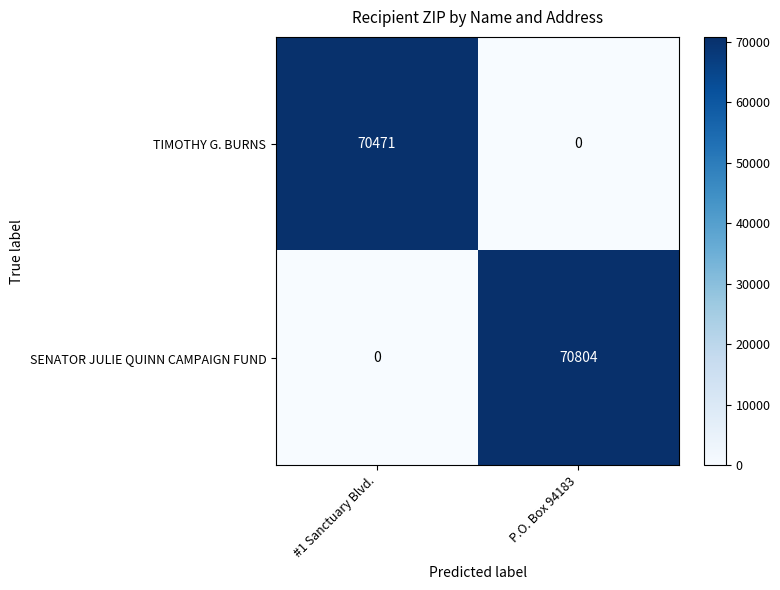

Which label corresponds to the largest value in the chart?

P.O. Box 94183